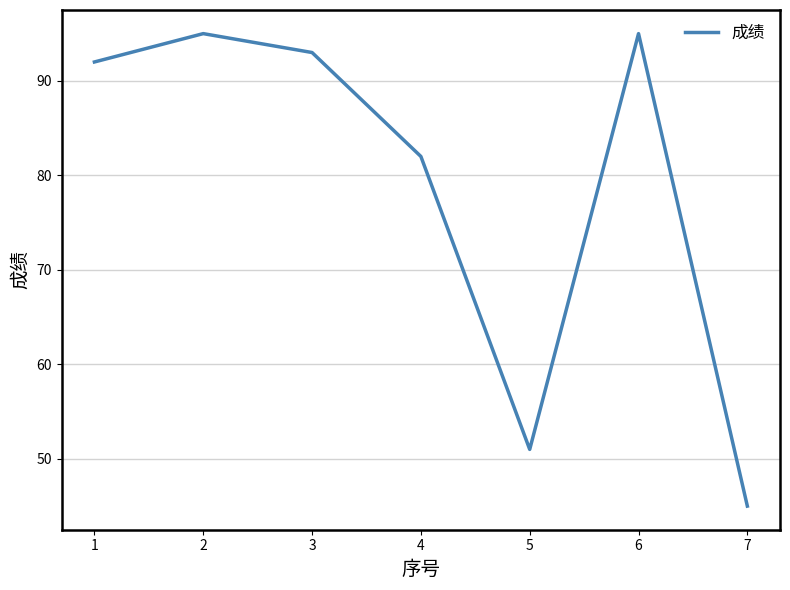

Where is the first local minimum?

5